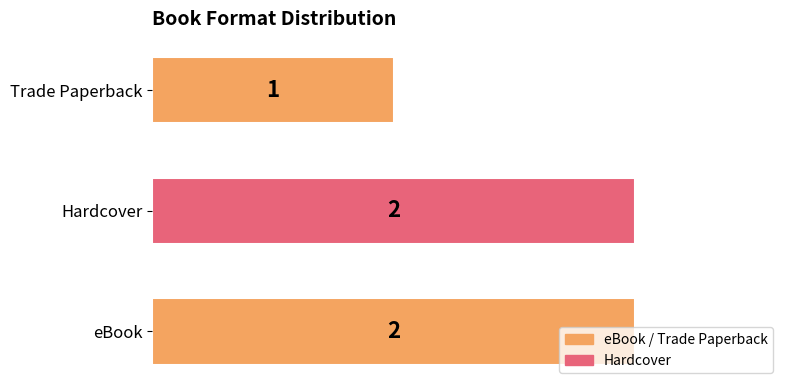

Which category has the lowest value across all series?

Trade Paperback